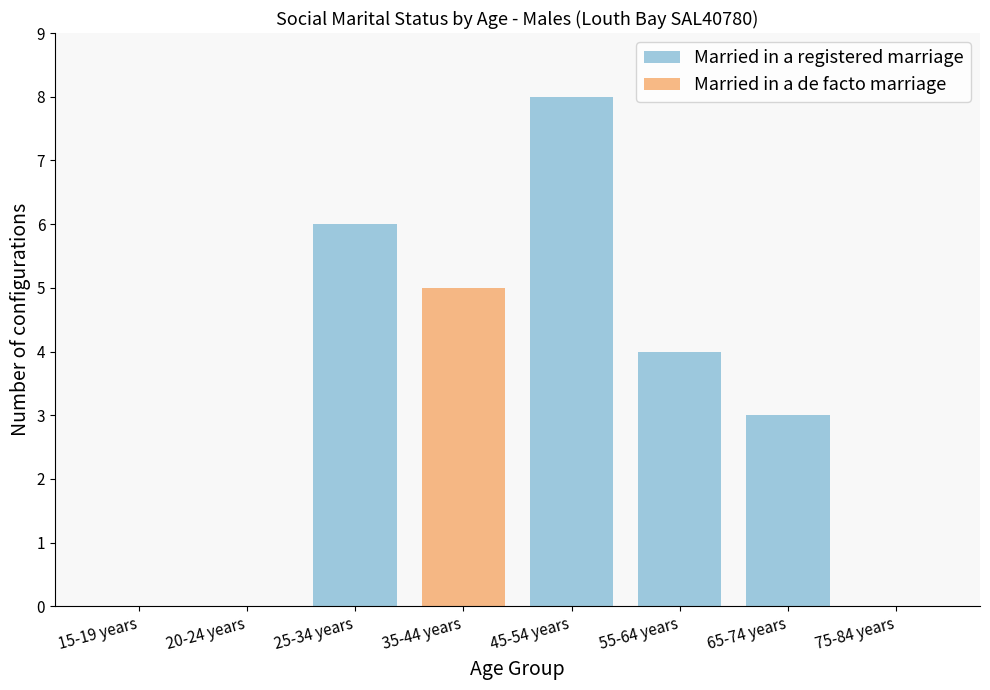

What are all the series names shown in the legend?

Married in a registered marriage, Married in a de facto marriage